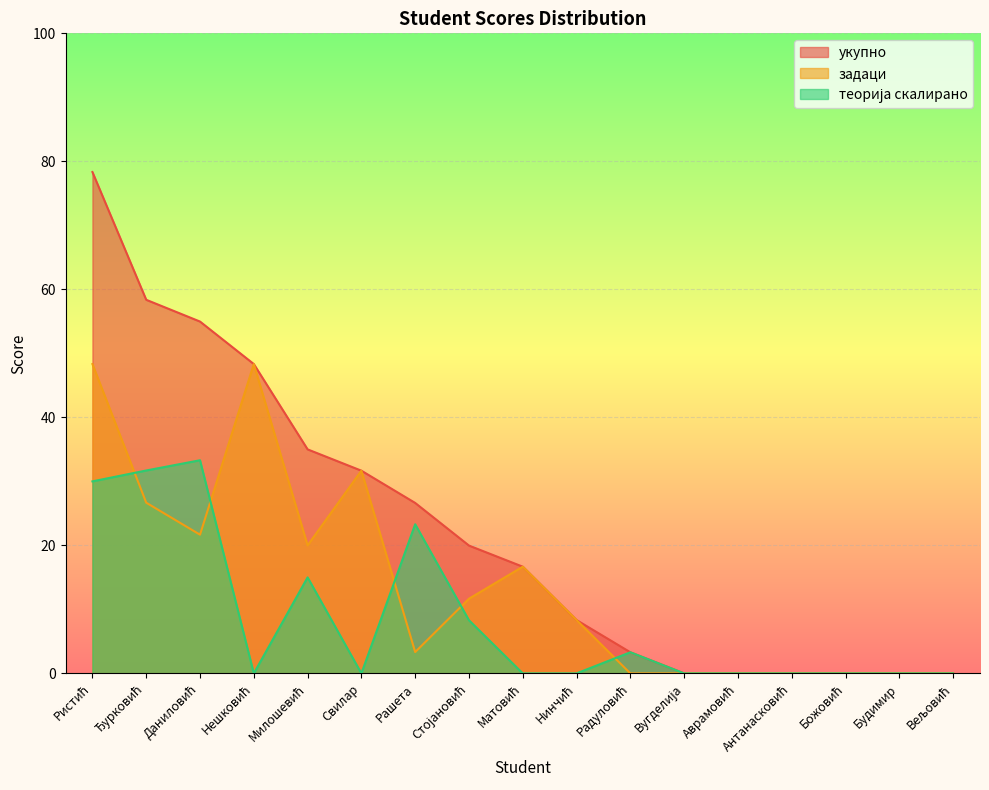

Does the chart display data point markers on the line(s)?

No